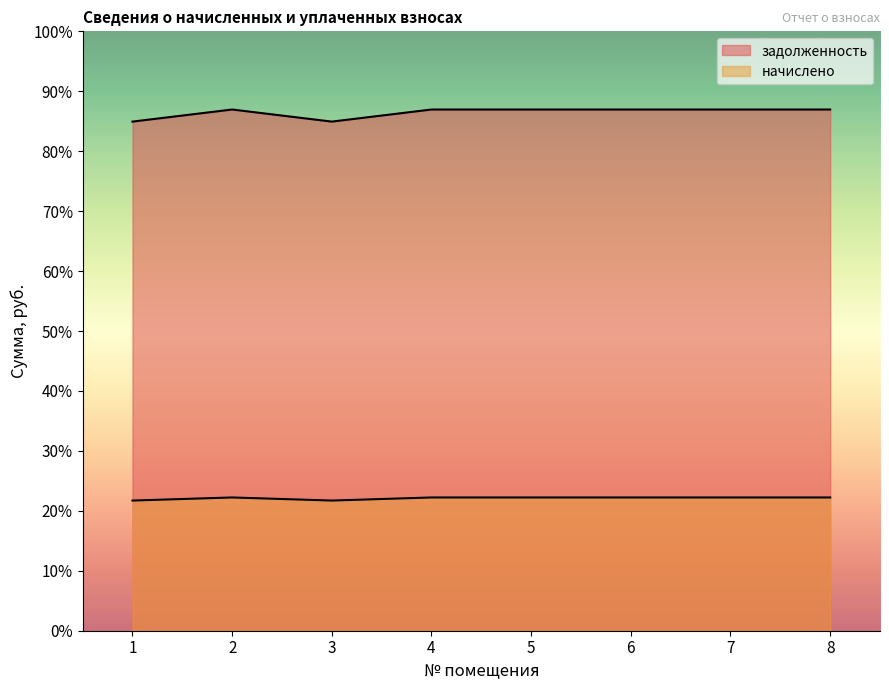

In начислено, how many points are higher than both neighbors (excluding endpoints)?

1